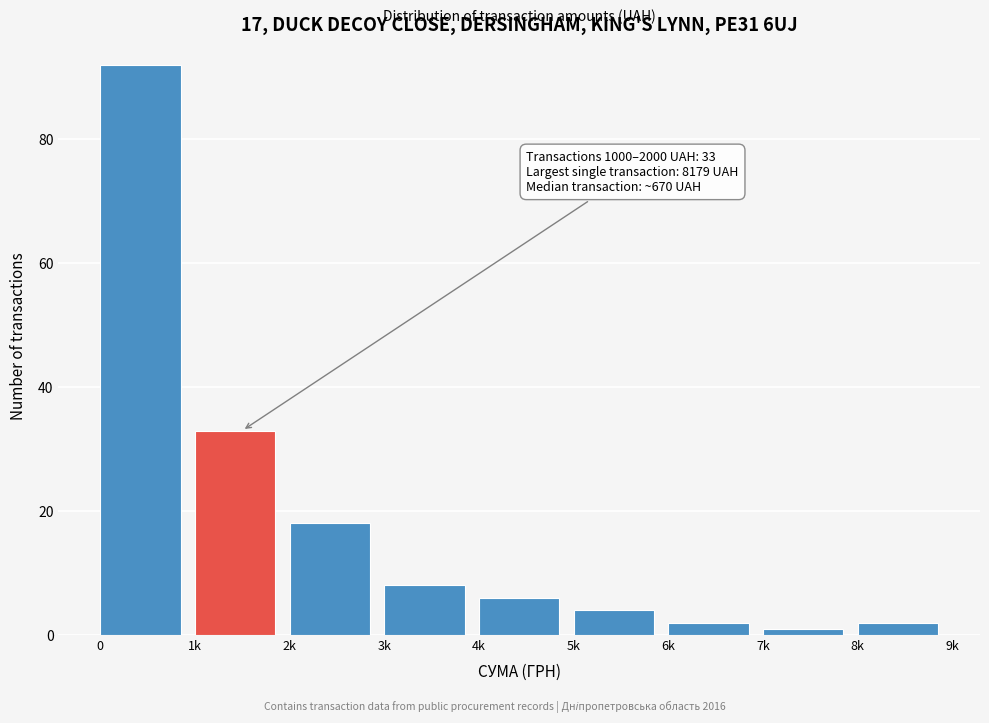

Reading left to right, transcribe all the data shown in this chart.

0=92	1k=33	2k=18	3k=8	4k=6	5k=4	6k=2	7k=1	8k=2